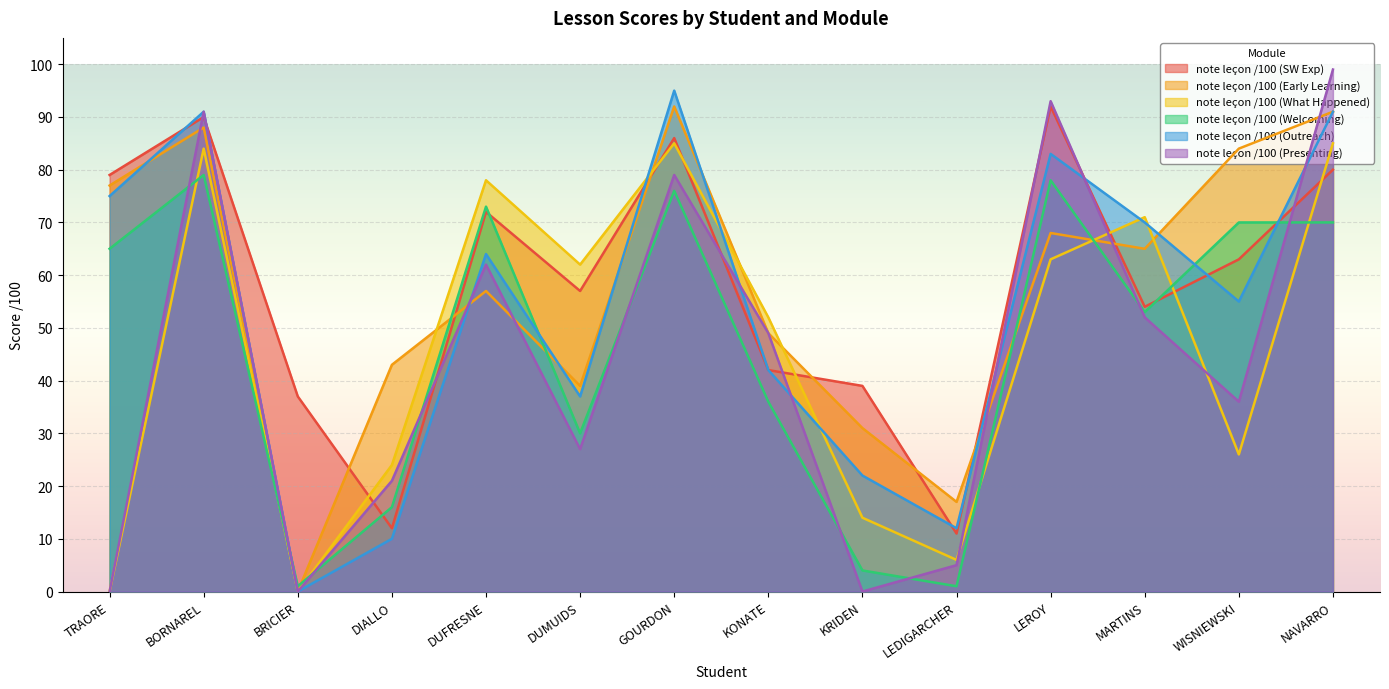

Is it true that note leçon /100 (Presenting) equals 138 at NAVARRO?

False